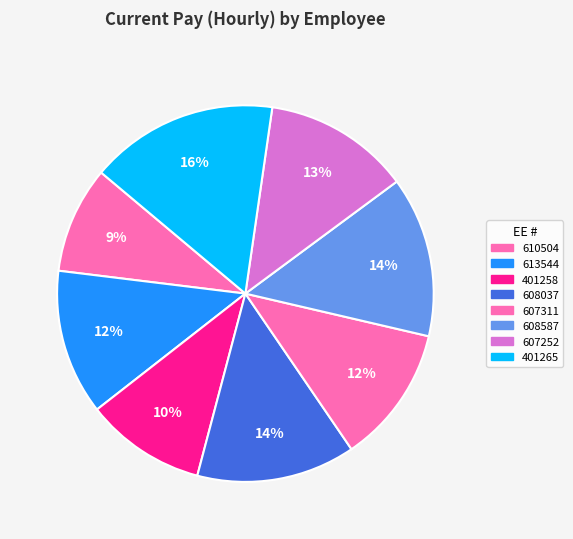

What is the change in value from 608587 to 401265?

+8.8